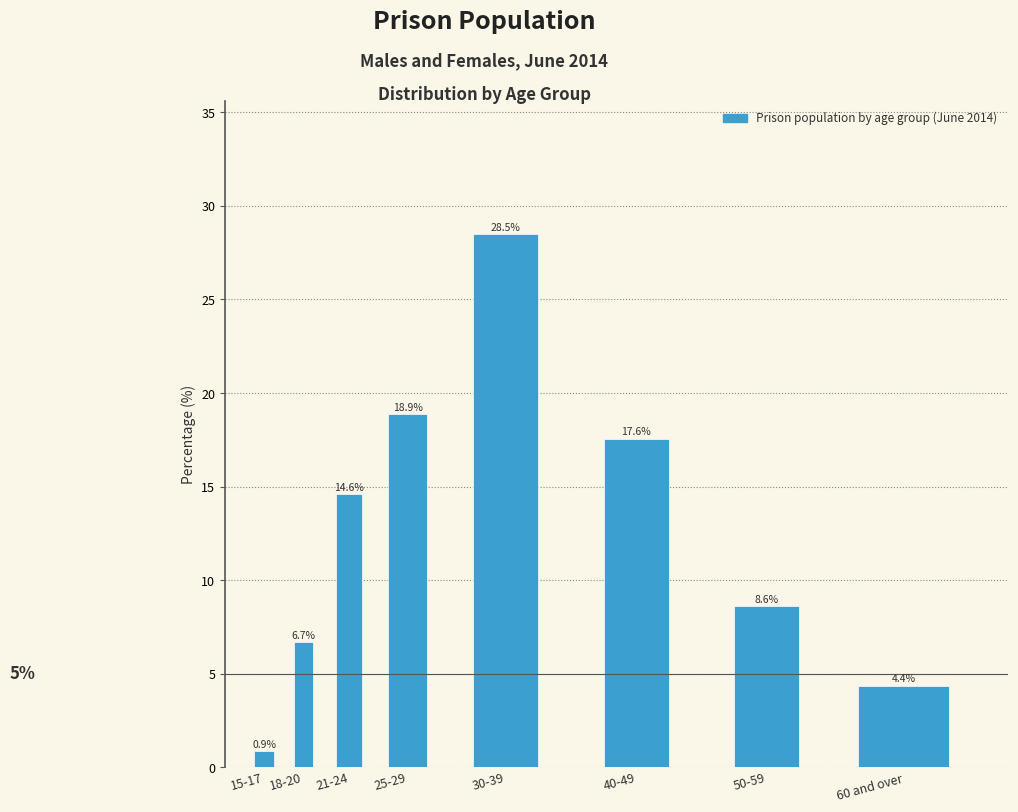

Reading left to right, what are all the values shown in this chart?

15-17=0.9	18-20=6.7	21-24=14.6	25-29=18.9	30-39=28.5	40-49=17.6	50-59=8.6	60 and over=4.4